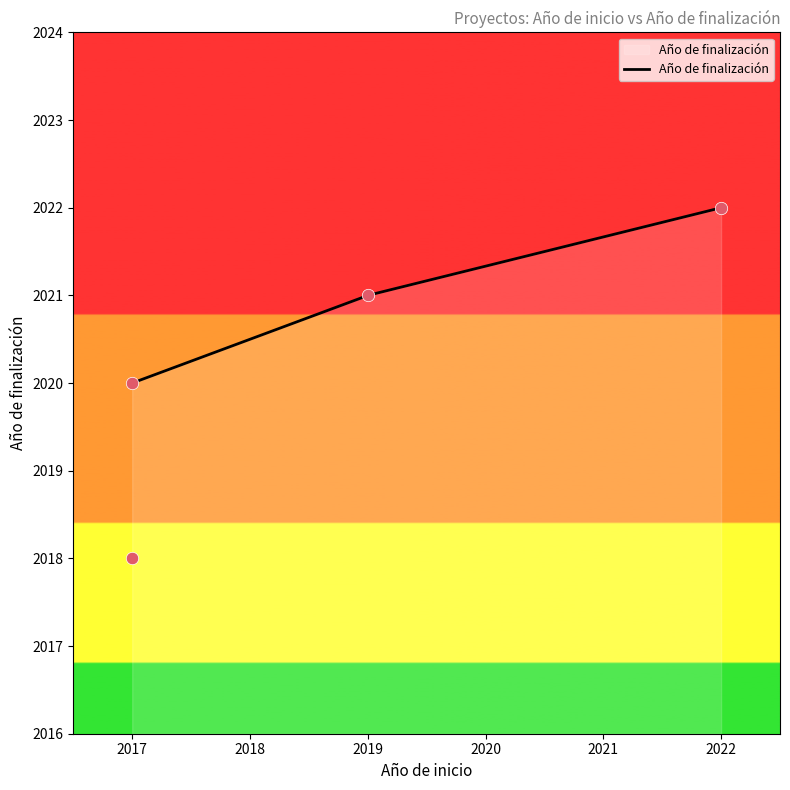

What is the change in value from 2022 to 2019?

-1